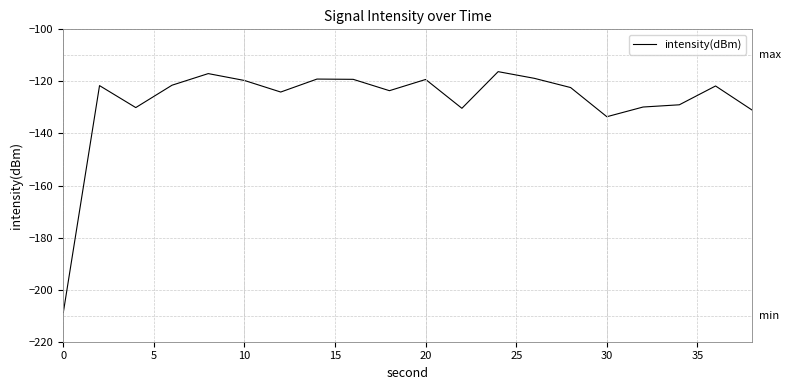

What is the difference between the maximum and minimum values?

92.6